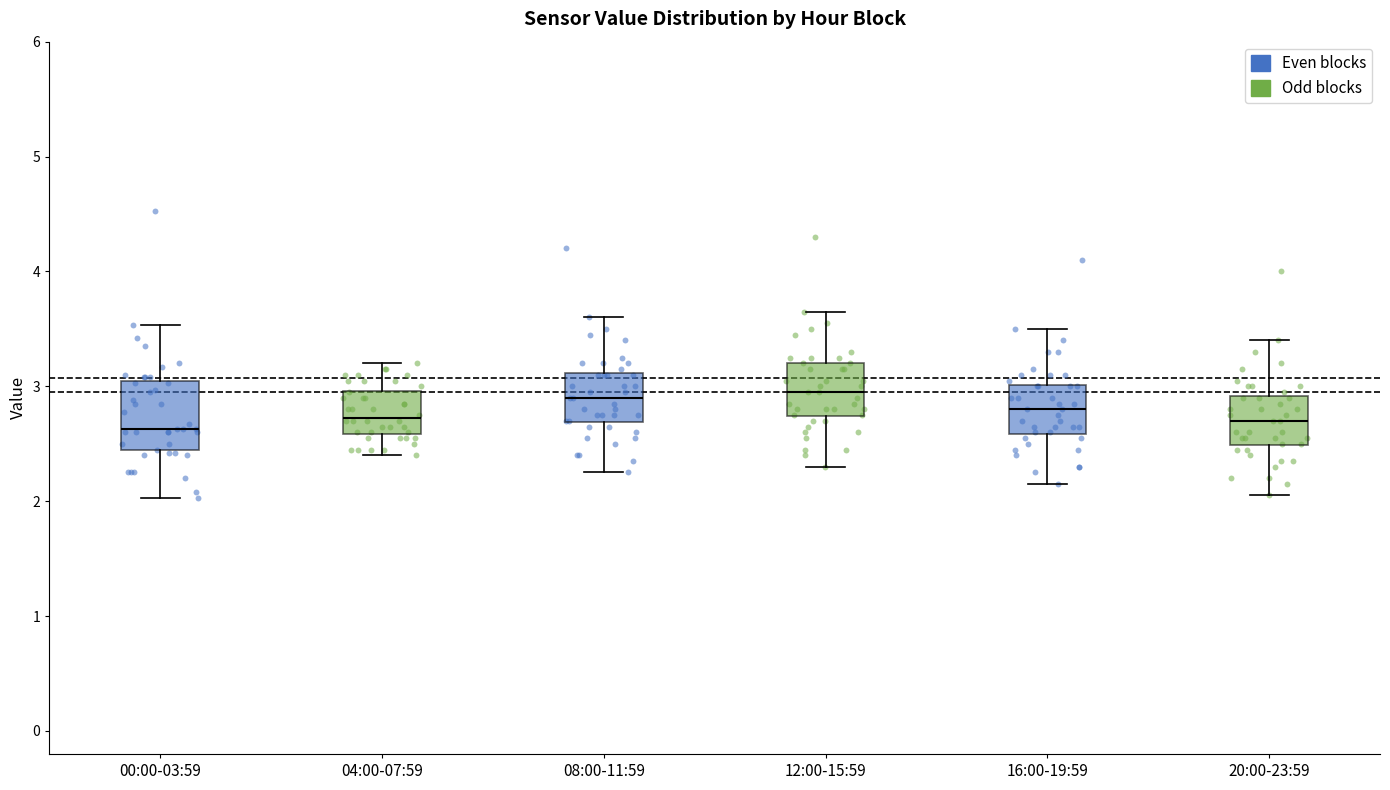

Where is the upper edge of the box for 08:00-11:59 on the y-axis? The values are not printed on the chart, so give them approximately, as read against the axis.

3.1